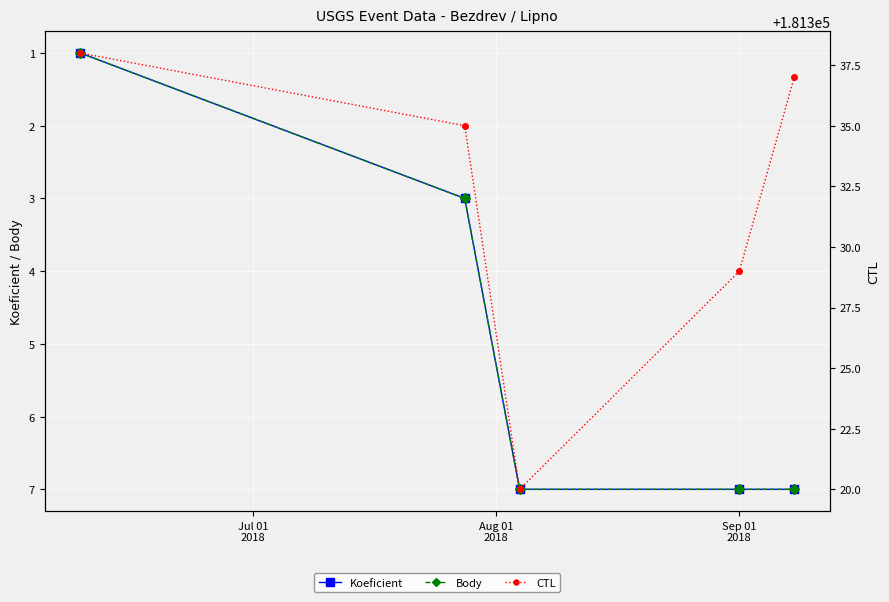

List the series in order of their peak value, lowest first.

Koeficient, Body, CTL